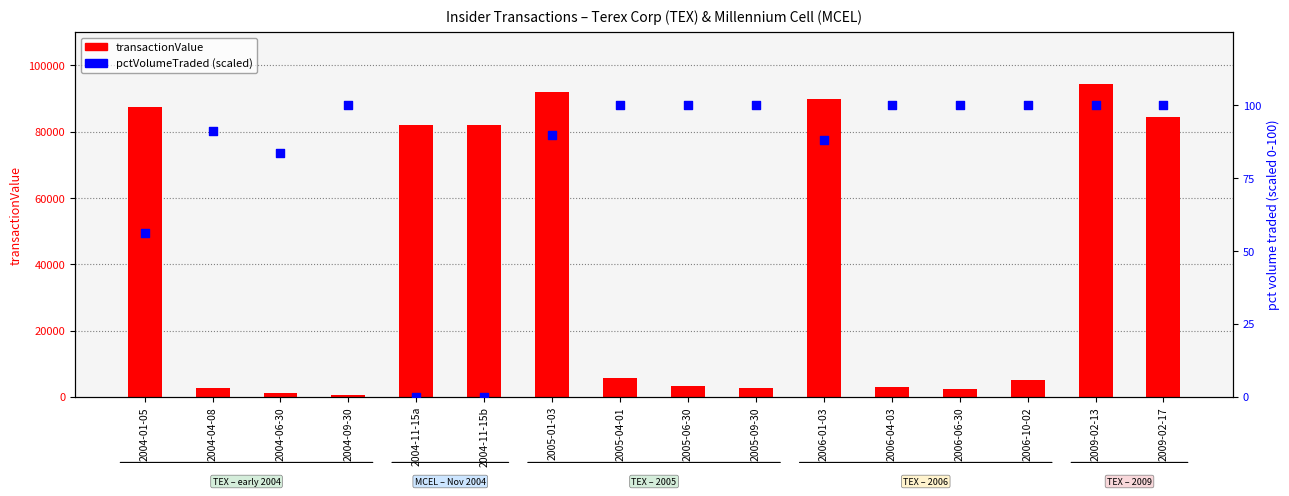

Is the value of transactionValue at 2004-04-08 greater than the value of pctVolumeTraded (scaled) at 2005-04-01?

Yes